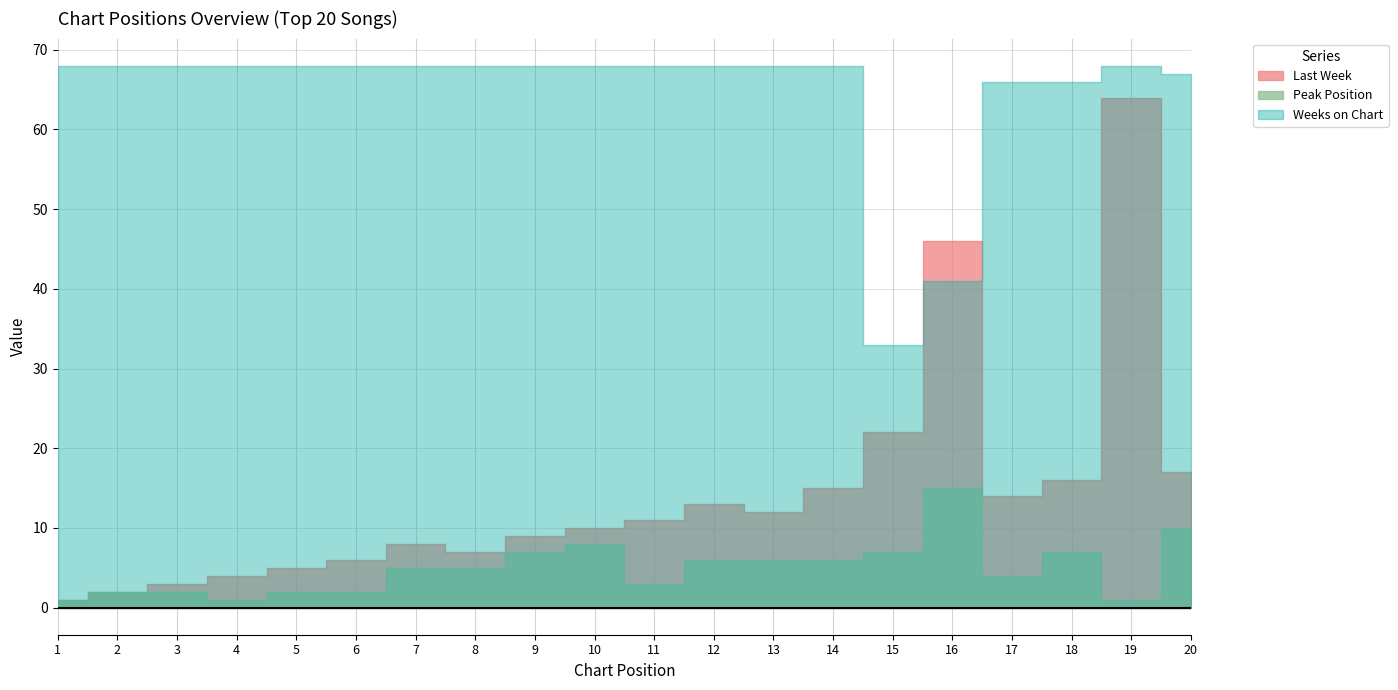

Which series has the largest total across all categories?

Weeks on Chart